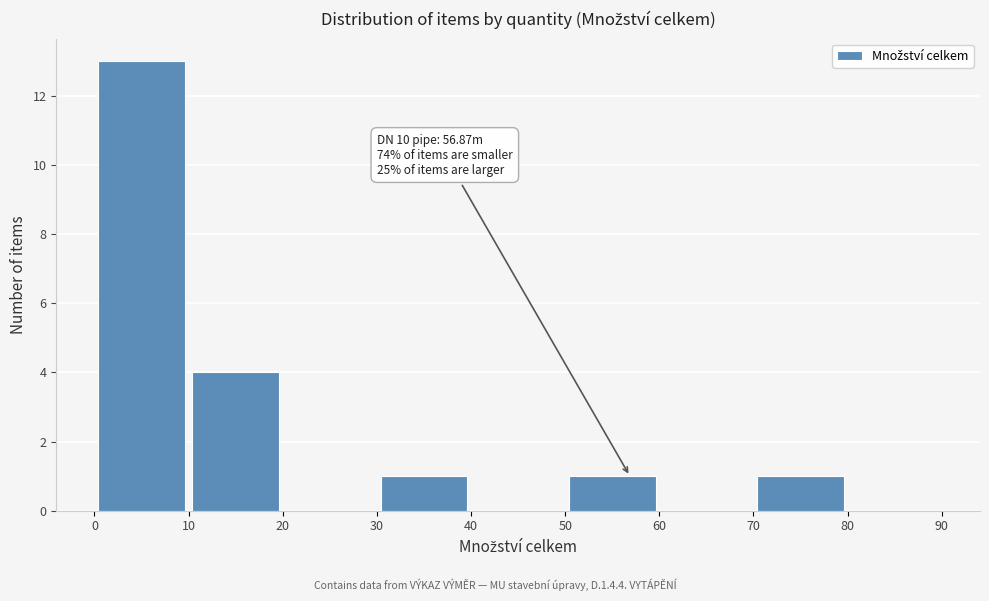

Which range on the x-axis has the tallest bar?

0 to 10